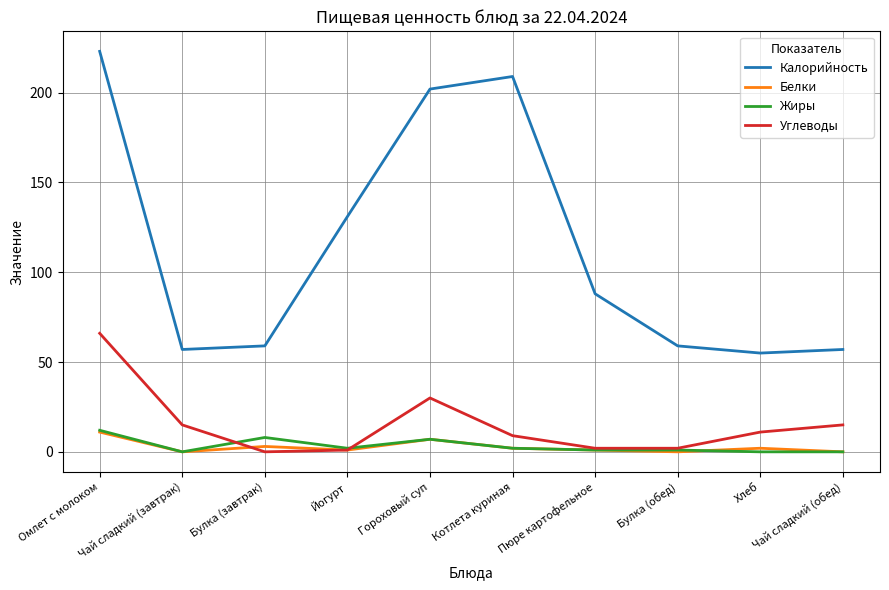

What is the average value of the Жиры series?

3